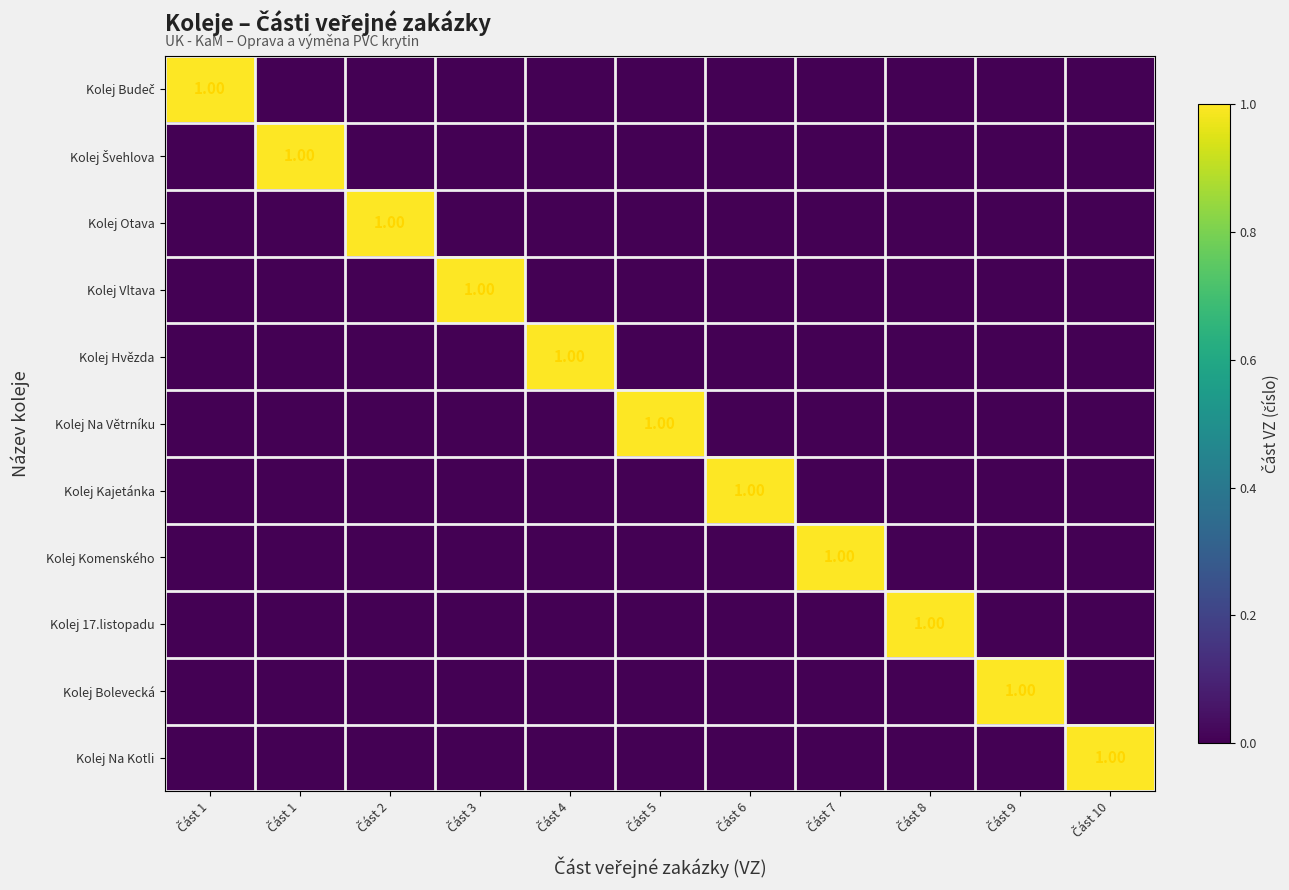

At which category is the sum across all series the highest?

Část 1